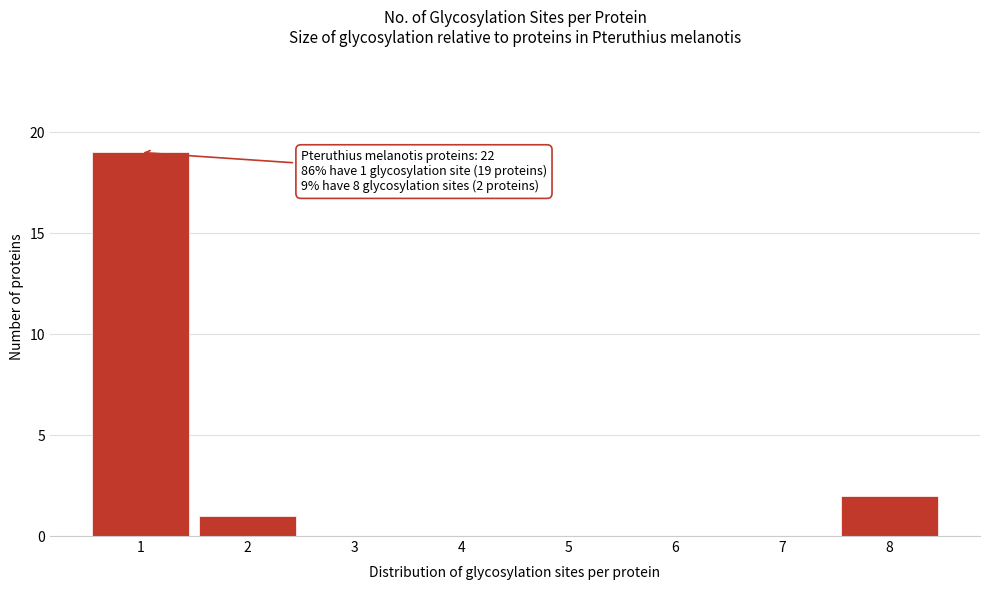

Which range on the x-axis has the tallest bar?

0.5 to 1.5